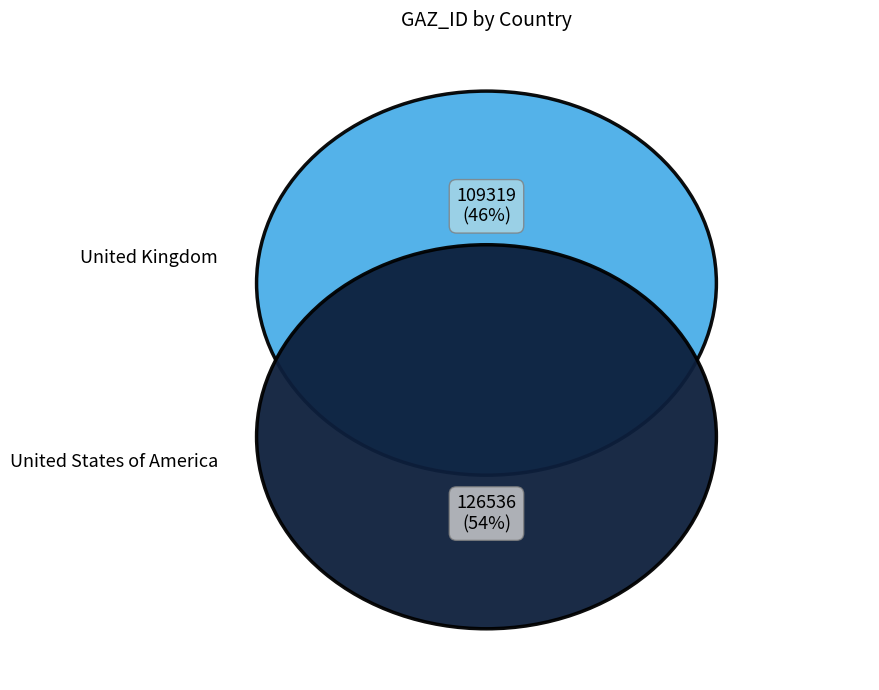

What percentage is NOT represented by United States of America?

46.4%